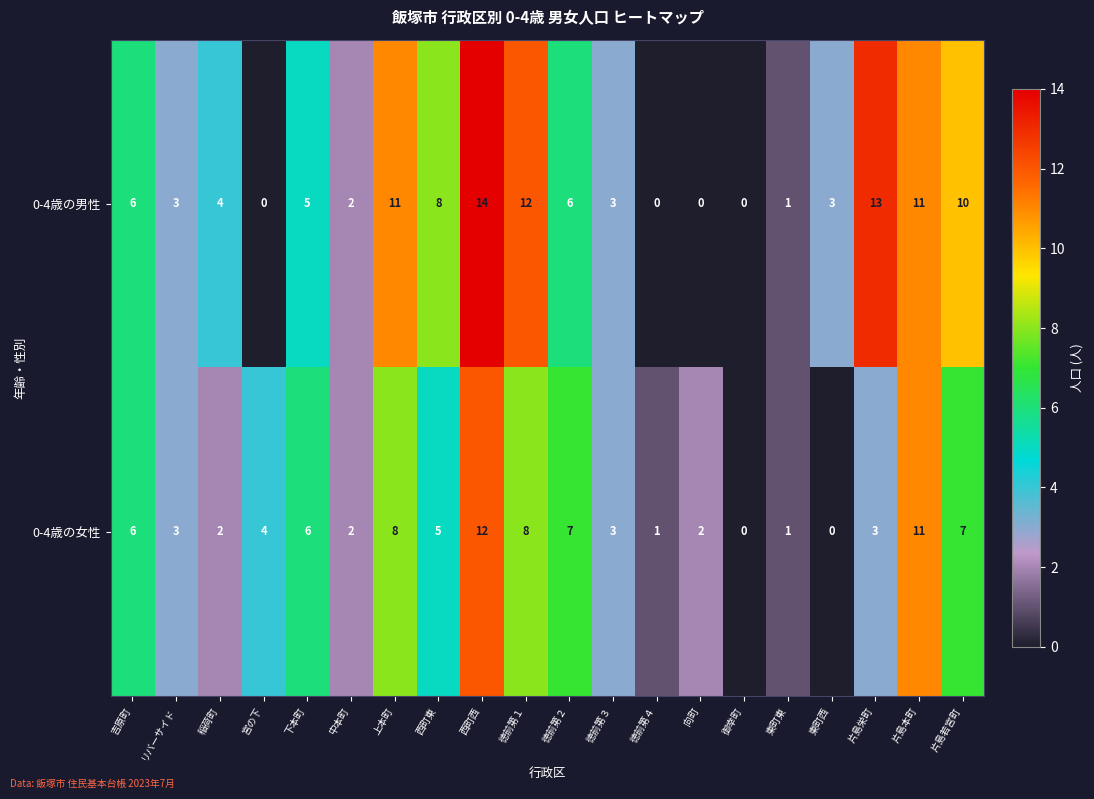

Is it true that 0-4歳の女性 equals 2 at 中本町?

True